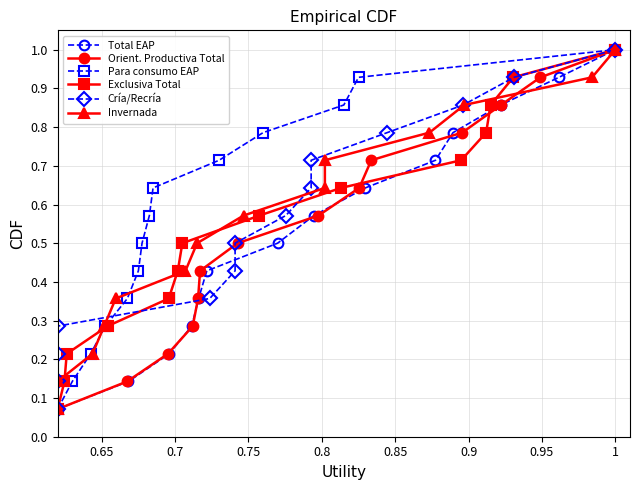

True or false: Exclusiva Total has a value of 0.1 at 0.8.

False